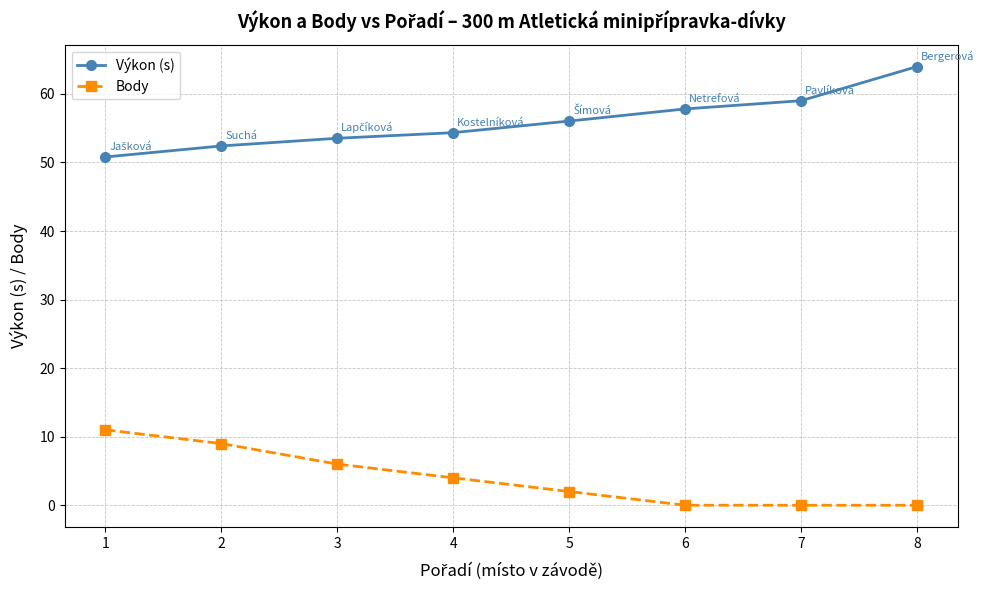

True or false: Výkon (s) and Body intersect in this chart.

False